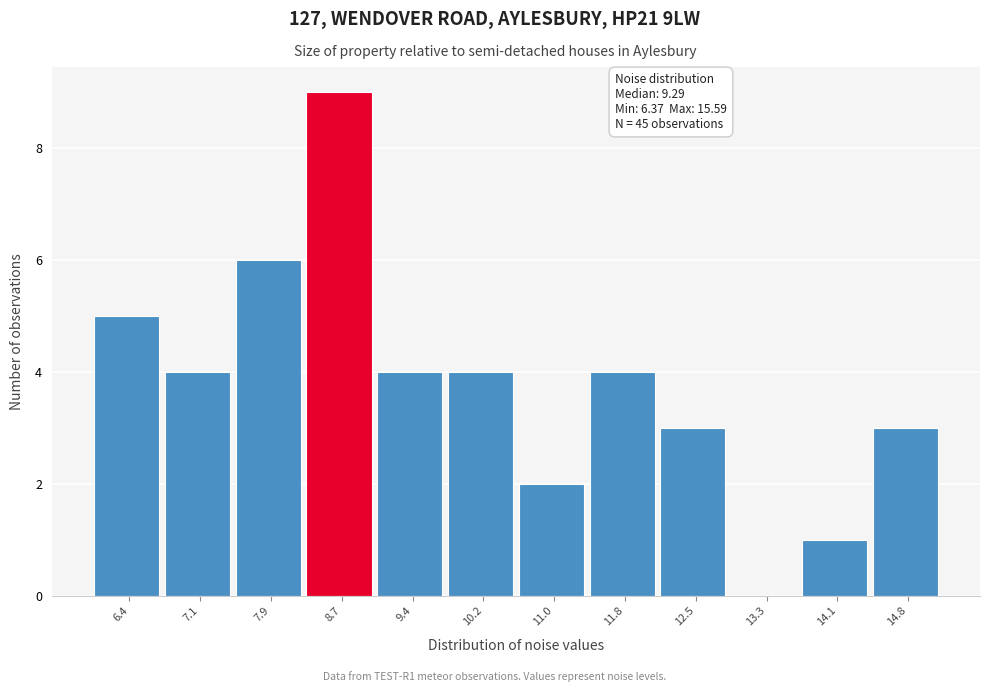

Reading left to right, list all the values displayed in this chart.

6.4=5	7.1=4	7.9=6	8.7=9	9.4=4	10.2=4	11.0=2	11.8=4	12.5=3	13.3=0	14.1=1	14.8=3